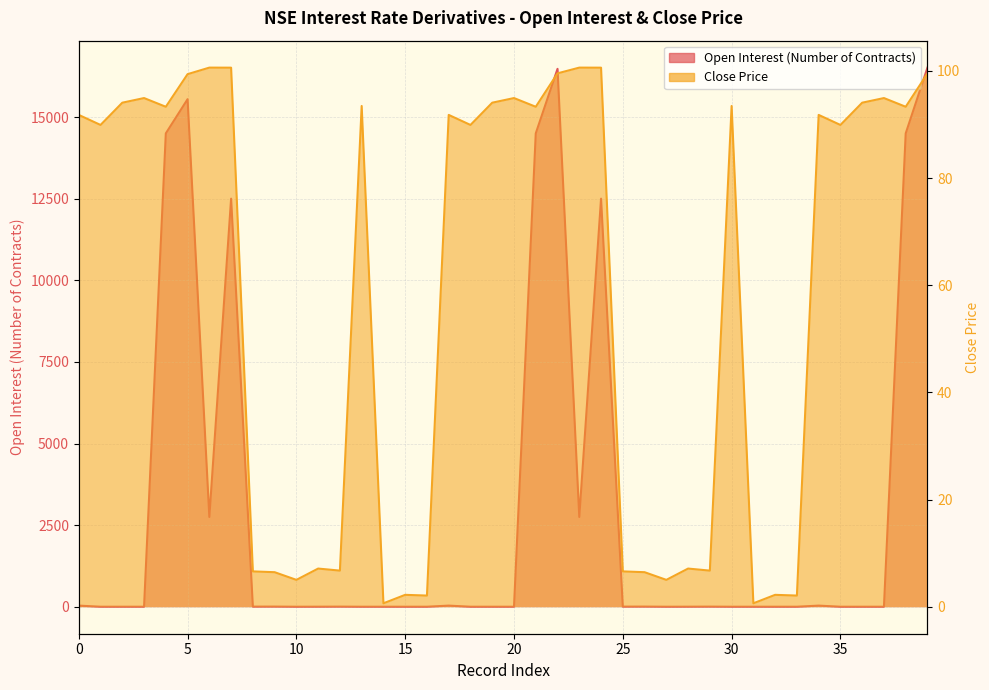

Is the value of Open Interest (Number of Contracts) at 2023-01-03 greater than the value of Close Price at 2023-01-04?

No